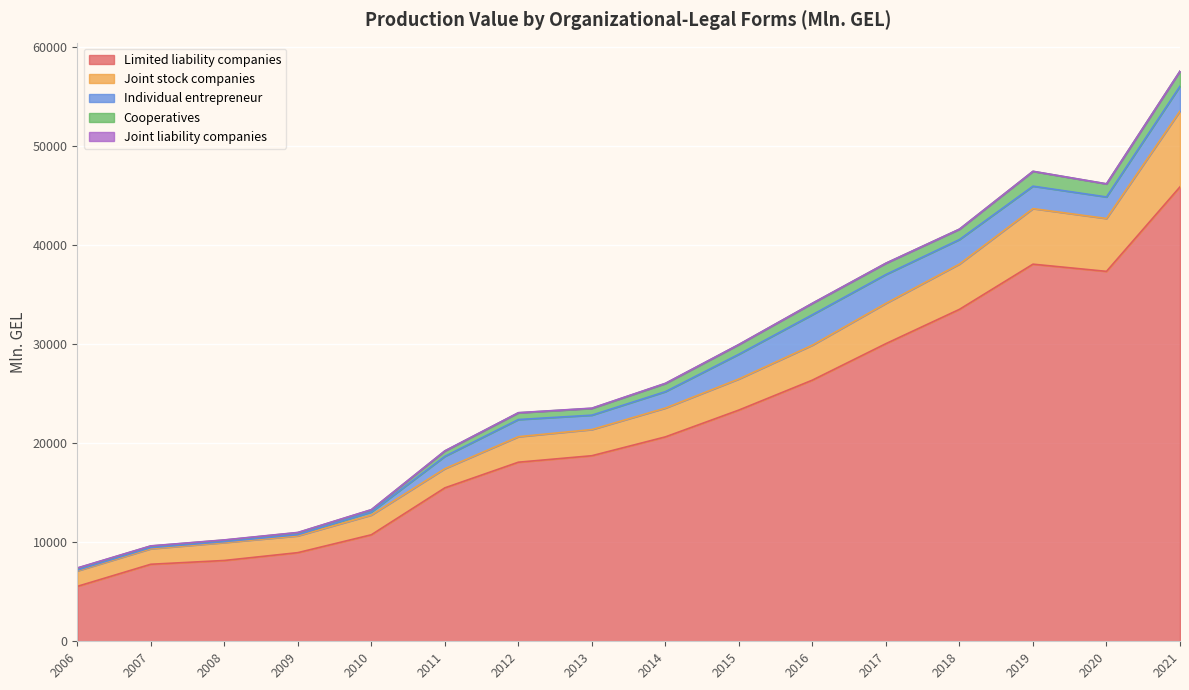

What are all the series names shown in the legend?

Limited liability companies, Joint stock companies, Individual entrepreneur, Cooperatives, Joint liability companies